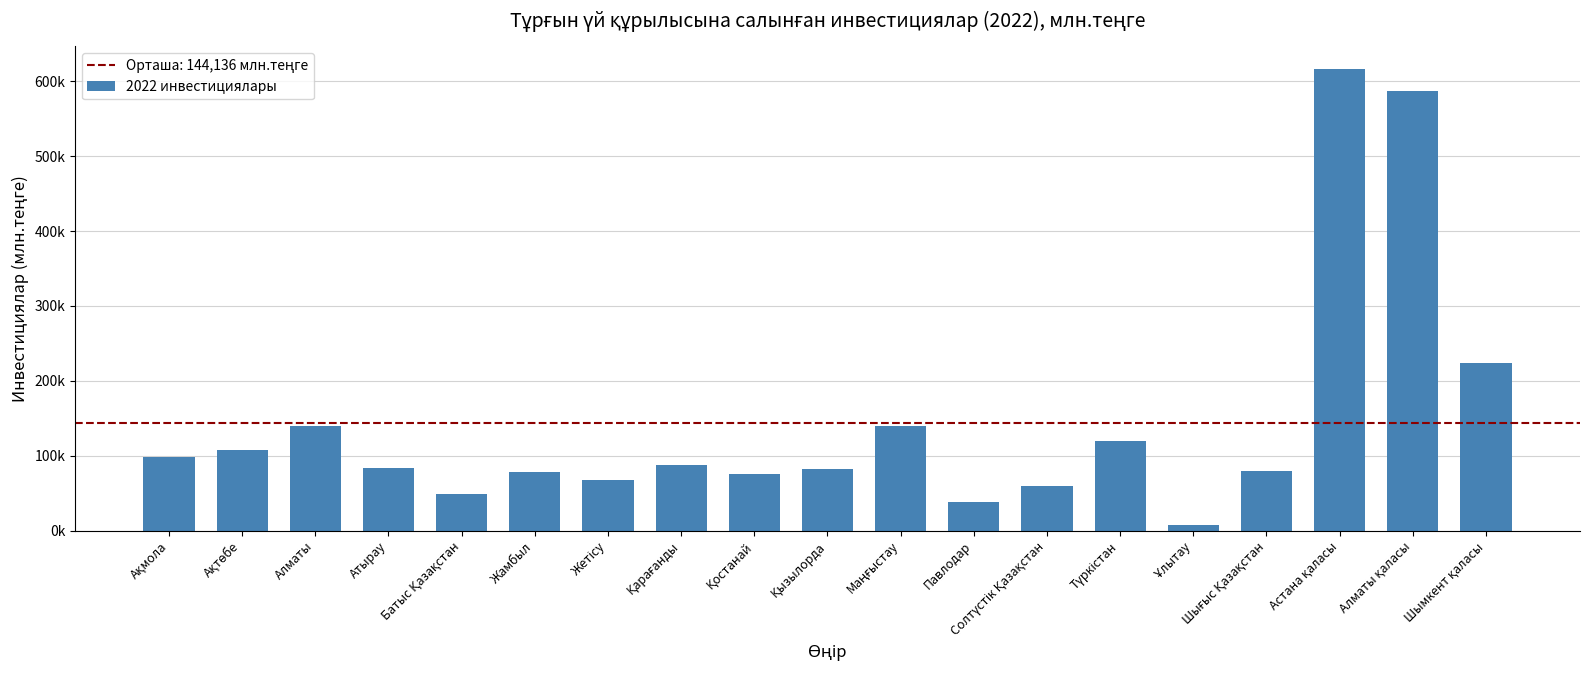

Reading left to right, list all the values displayed in this chart.

Ақмола=98693	Ақтөбе=108170	Алматы=140055	Атырау=83818	Батыс Қазақстан=48564	Жамбыл=78070	Жетісу=67103	Қарағанды=88032	Қостанай=75377	Қызылорда=81723	Маңғыстау=139233	Павлодар=38231	Солтүстік Қазақстан=59396	Түркістан=119363	Ұлытау=7718	Шығыс Қазақстан=78947	Астана қаласы=615704	Алматы қаласы=586791	Шымкент қаласы=223605